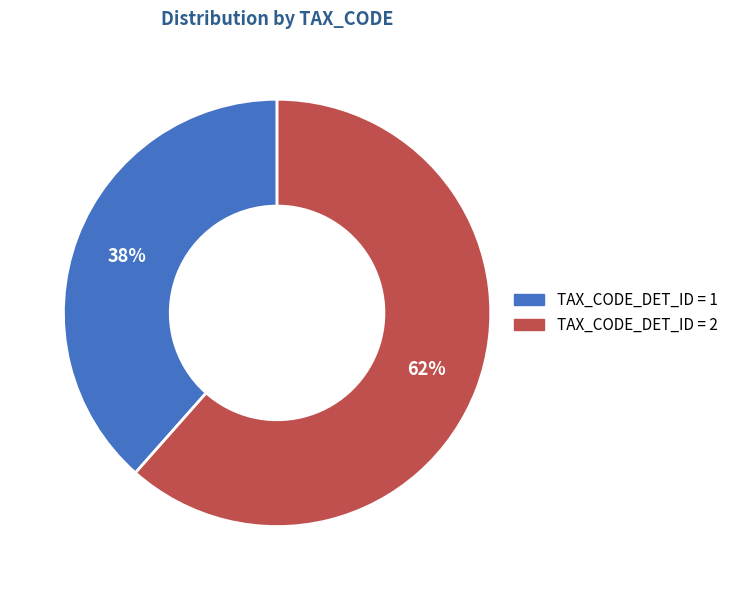

Is there a majority slice in this chart?

Yes